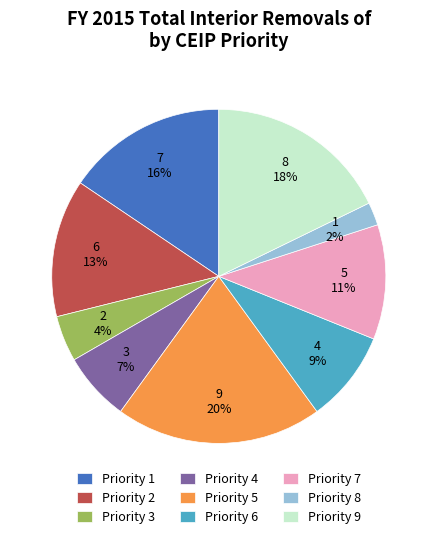

Rank the categories by value from highest to lowest.

Priority 5, Priority 9, Priority 1, Priority 2, Priority 7, Priority 6, Priority 4, Priority 3, Priority 8